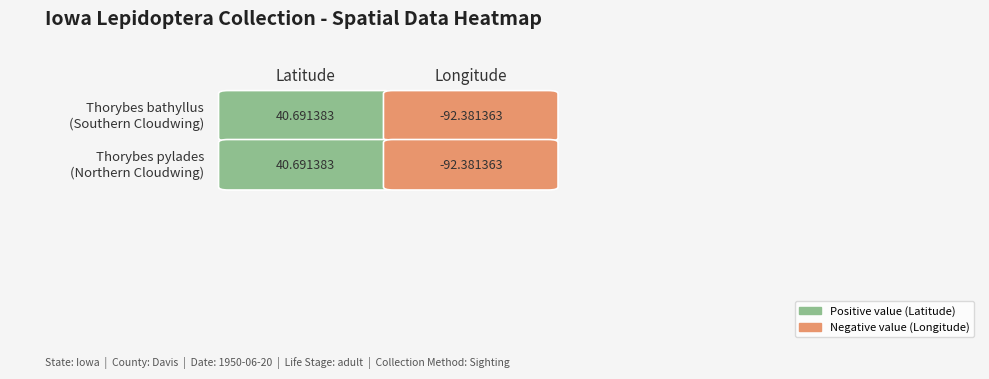

What is the sum of the Thorybes bathyllus values at 0 and 1?

-51.7